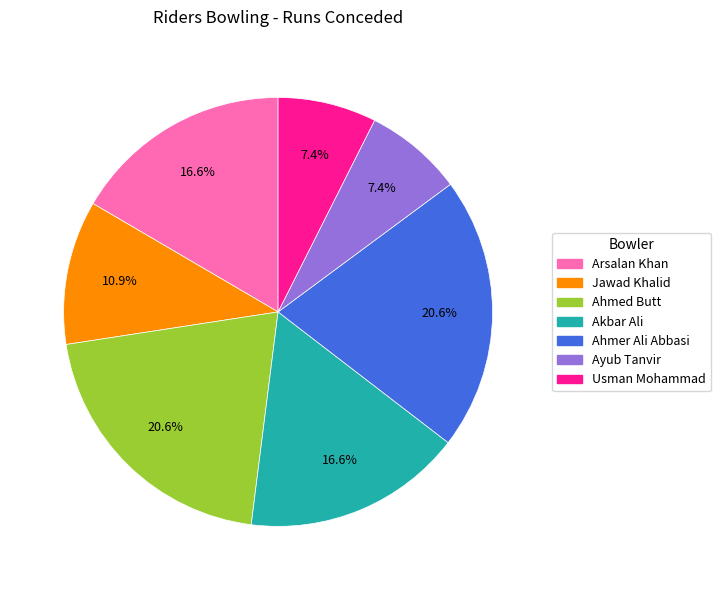

What portion of the pie excludes Jawad Khalid?

89.1%